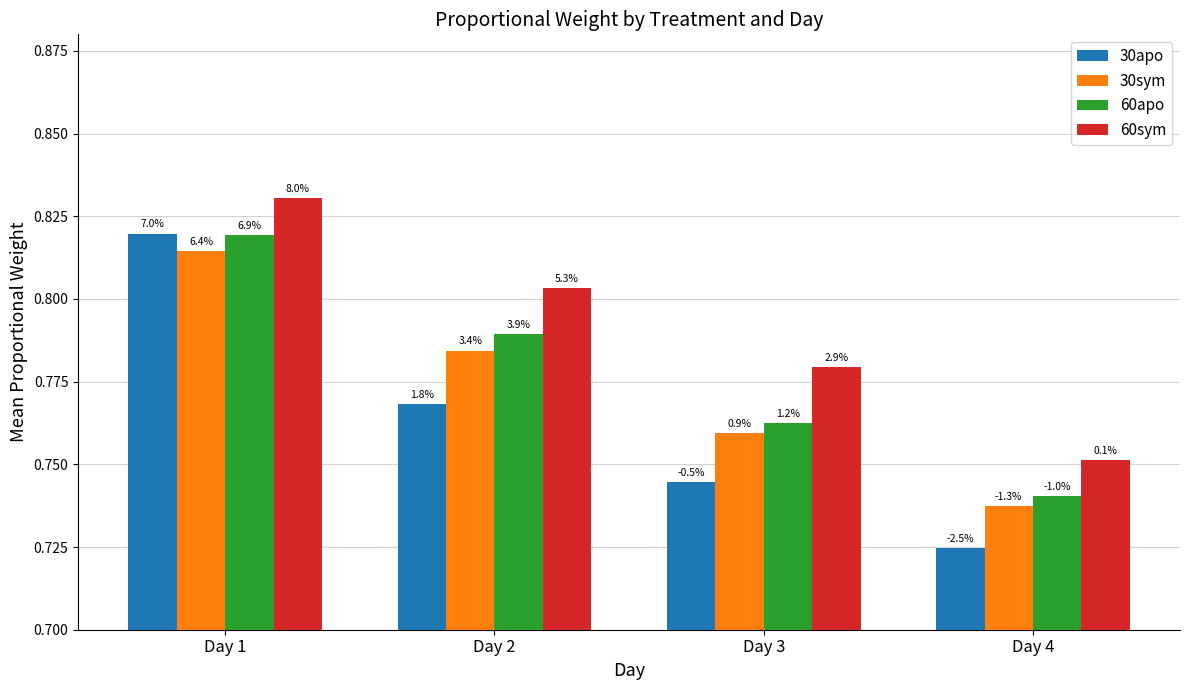

How many 60apo values are between 0 and 1?

4